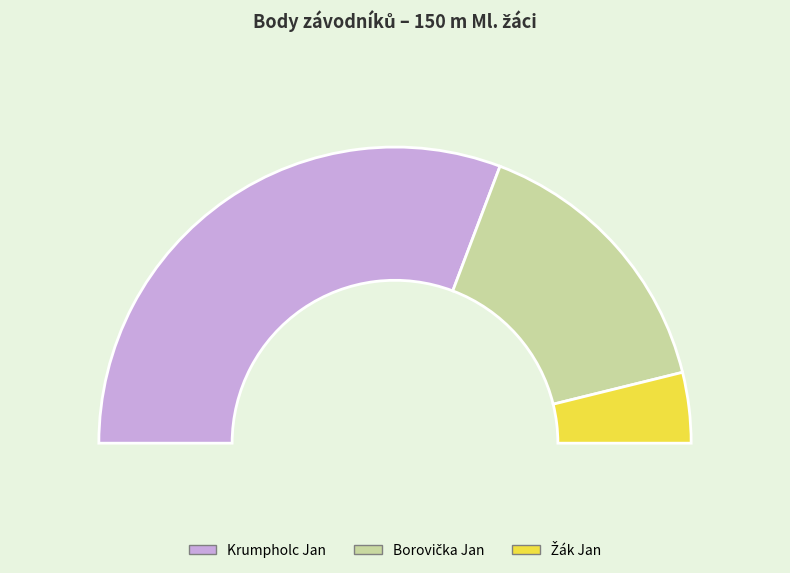

What is the largest slice in the pie chart?

Krumpholc Jan